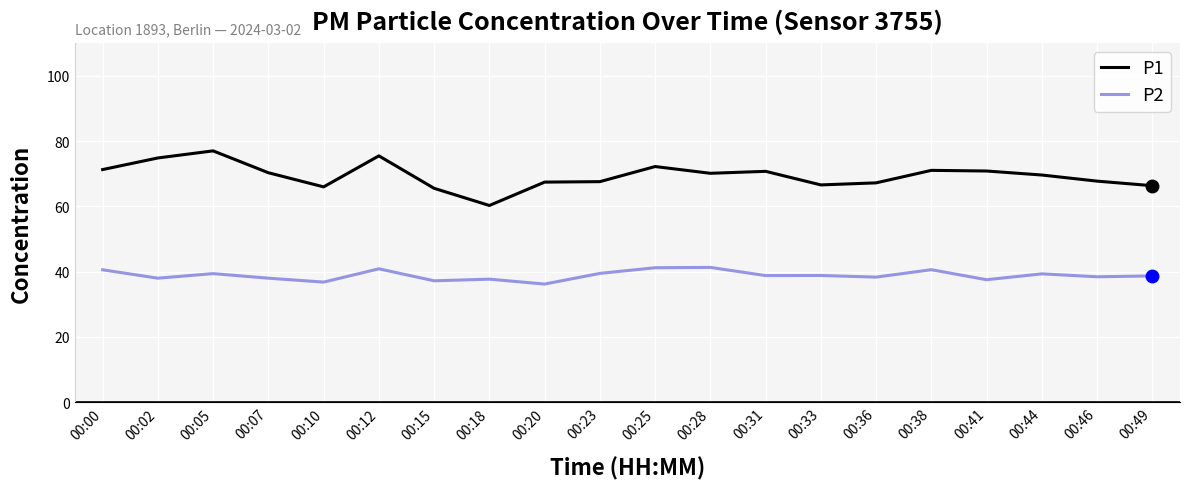

Is it true that P1 equals 70.1 at 00:28?

True